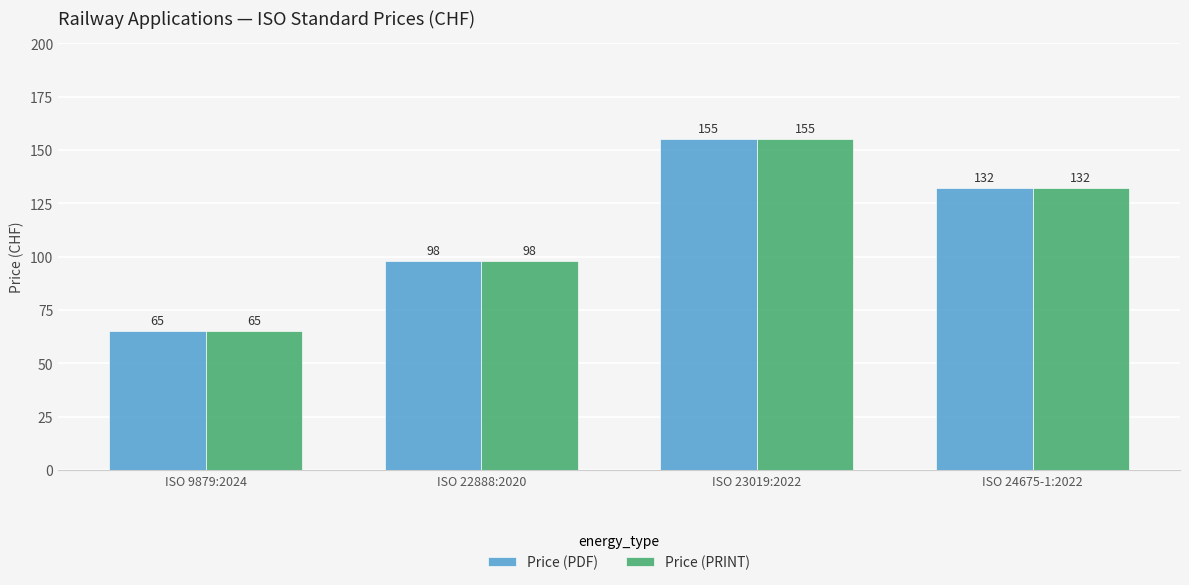

Which label corresponds to the largest value in the chart?

ISO 23019:2022